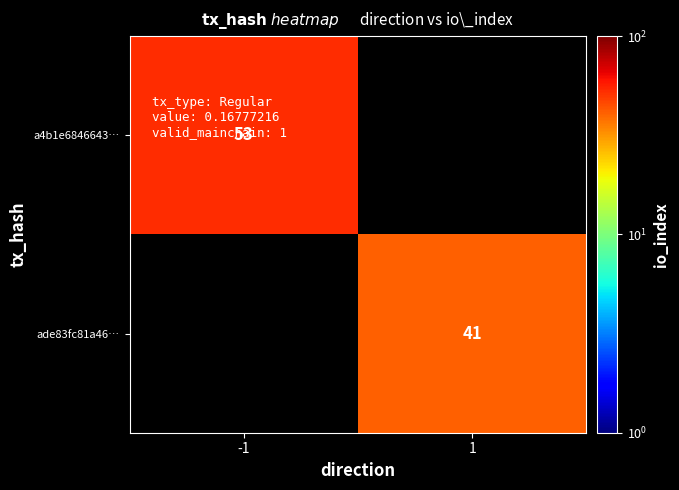

The ade83fc81a46… series shows 23 at 1. True or false?

False